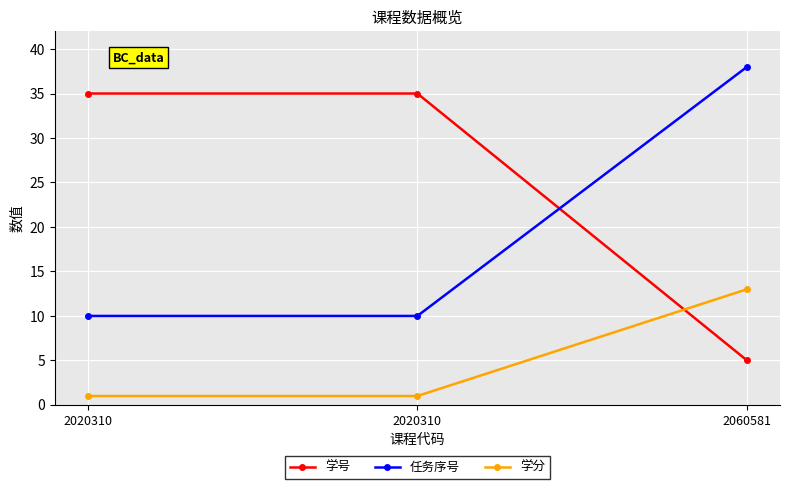

Which category has the highest value across all series?

2060581